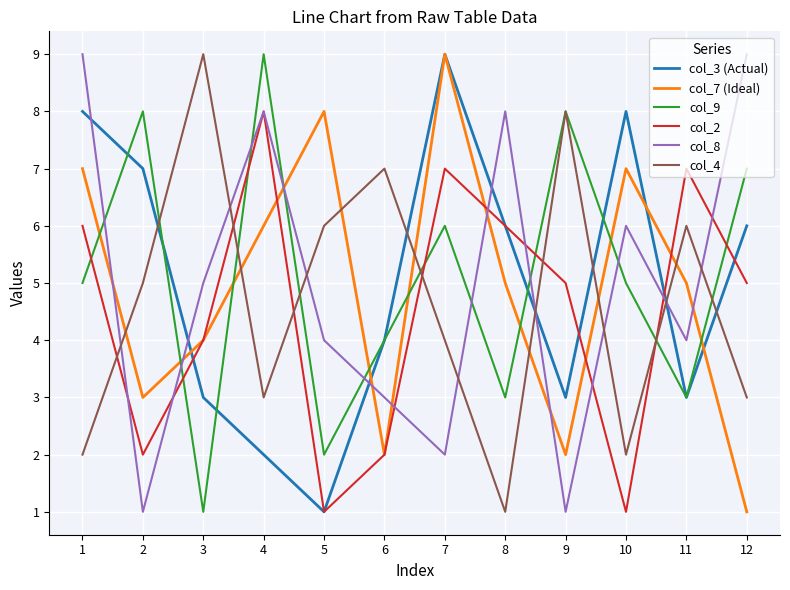

Count the col_7 (Ideal) values in the range 3 to 7.

7